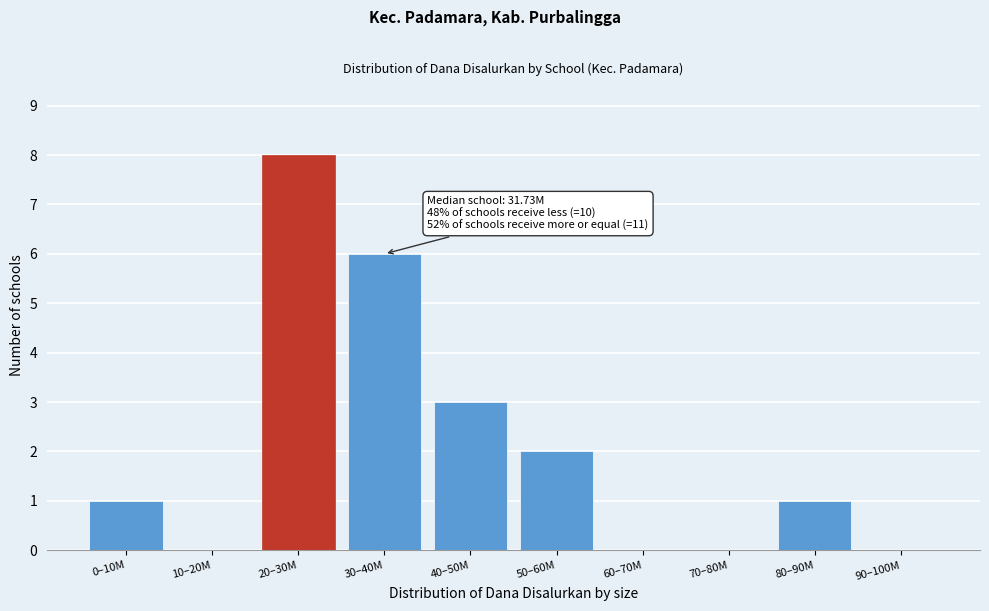

Reading right to left, what are all the values shown in this chart?

90–100M=0	80–90M=1	70–80M=0	60–70M=0	50–60M=2	40–50M=3	30–40M=6	20–30M=8	10–20M=0	0–10M=1